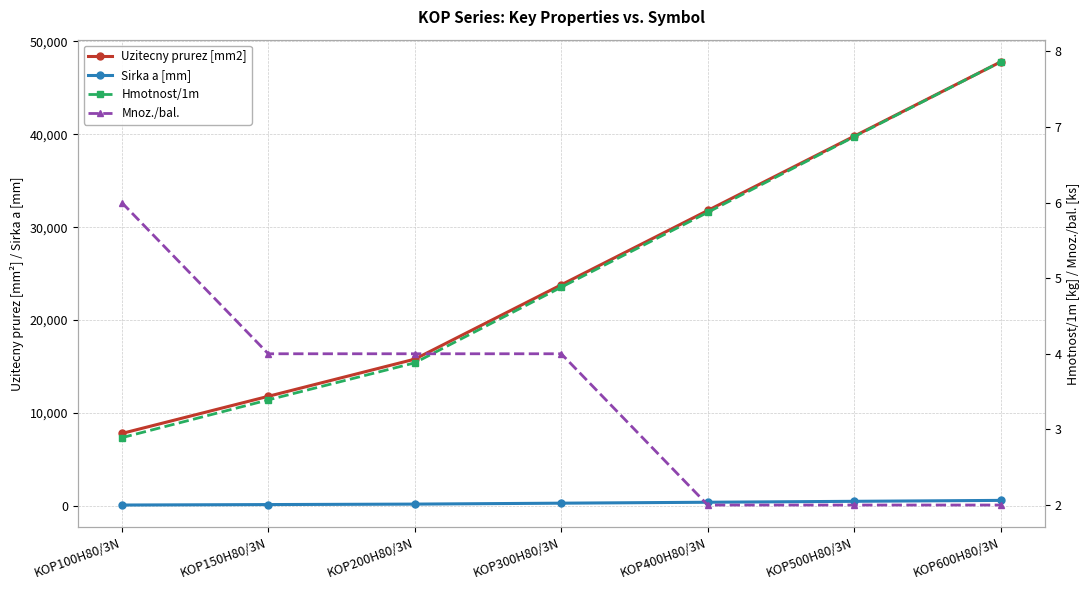

True or false: Hmotnost/1m and Uzitecny prurez [mm2] intersect in this chart.

False